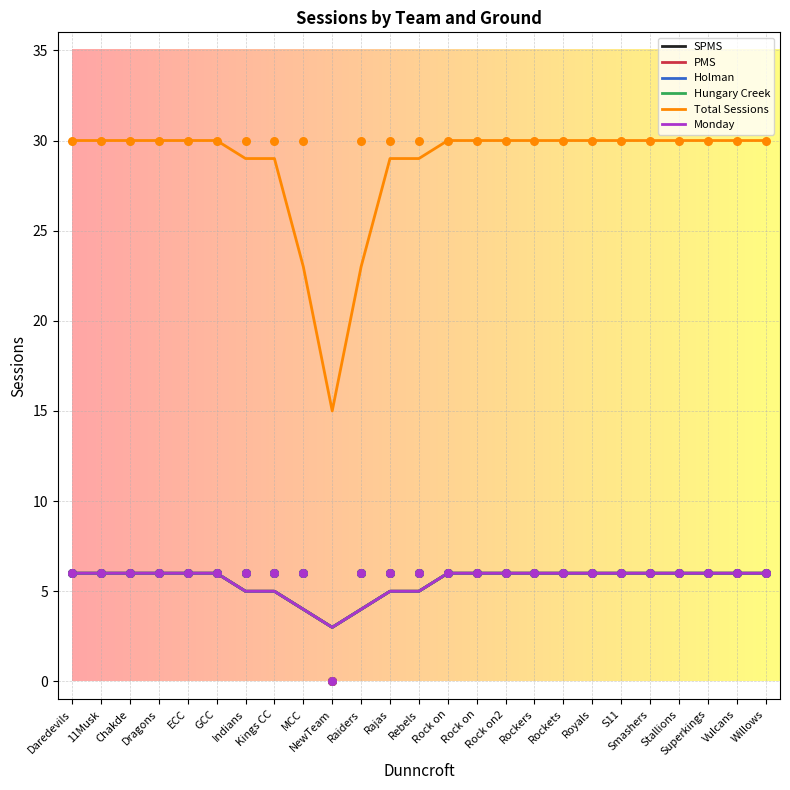

What are all the series names shown in the legend?

SPMS, PMS, Holman, Hungary Creek, Total Sessions, Monday